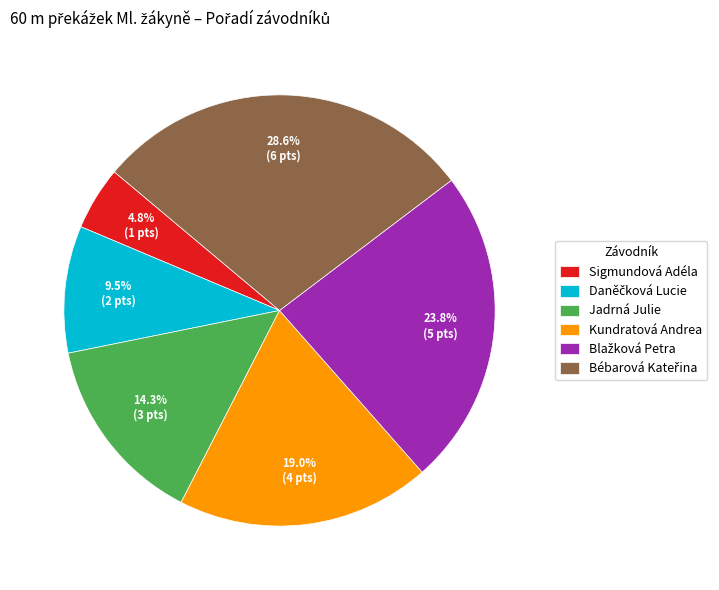

Is the sum of Sigmundová Adéla and Jadrná Julie greater than half?

No